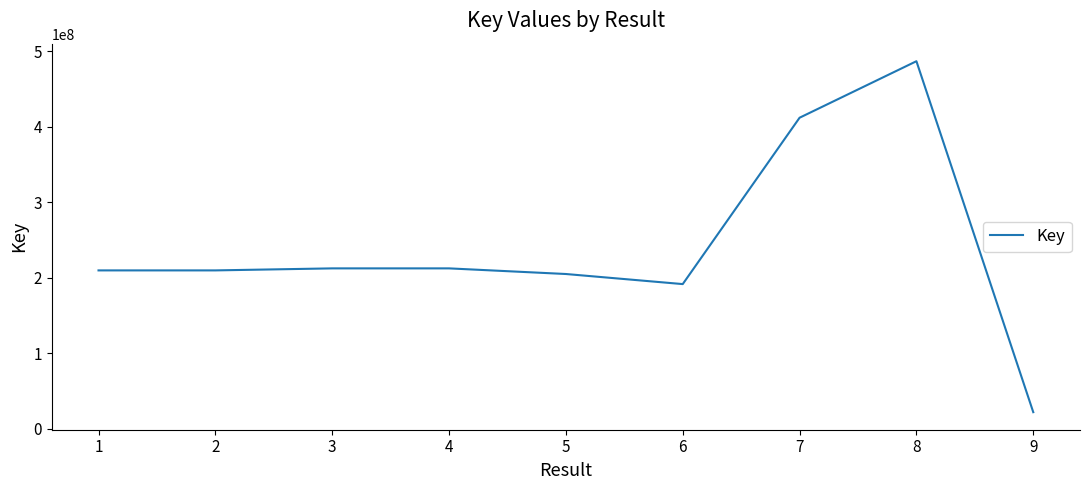

What is the smallest value displayed?

22244854